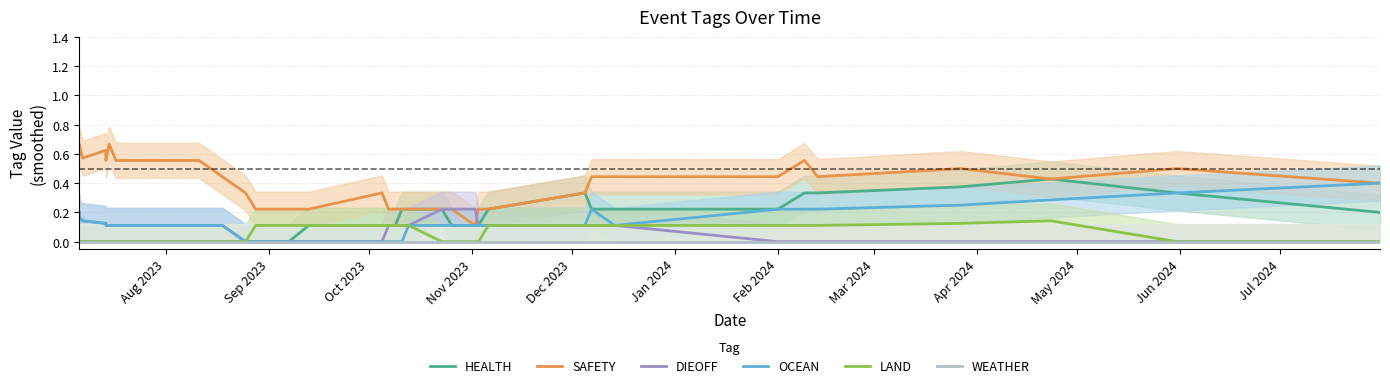

What are all the series names shown in the legend?

HEALTH, SAFETY, DIEOFF, OCEAN, LAND, WEATHER